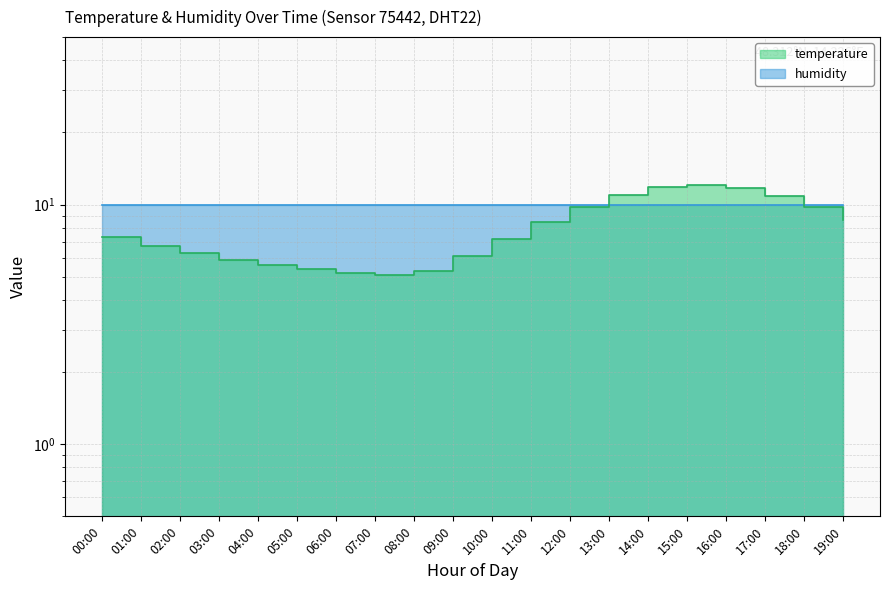

What is the label of the 2nd point from the right?

18:00